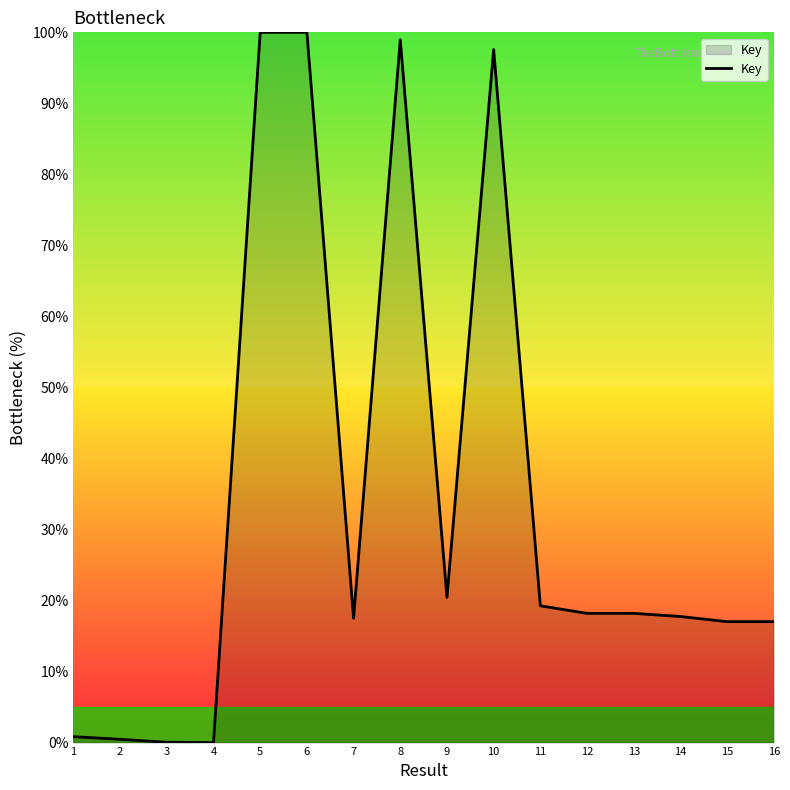

What is the maximum value shown in the chart?

100.0